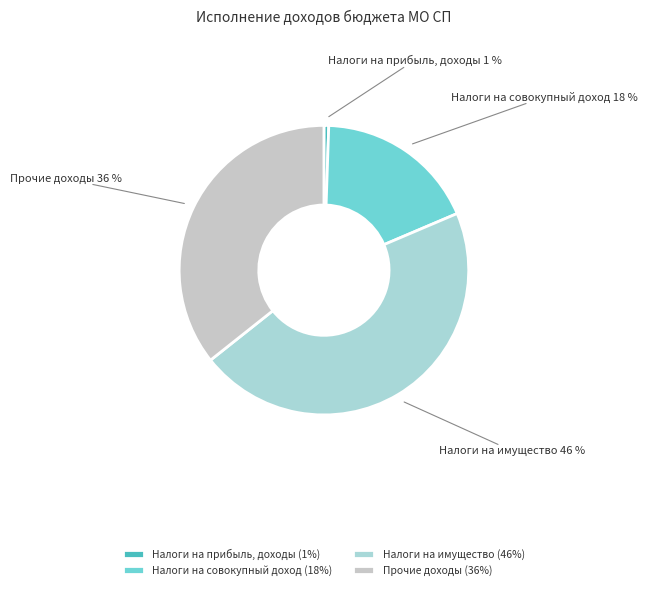

Which slice is the largest?

Налоги на имущество